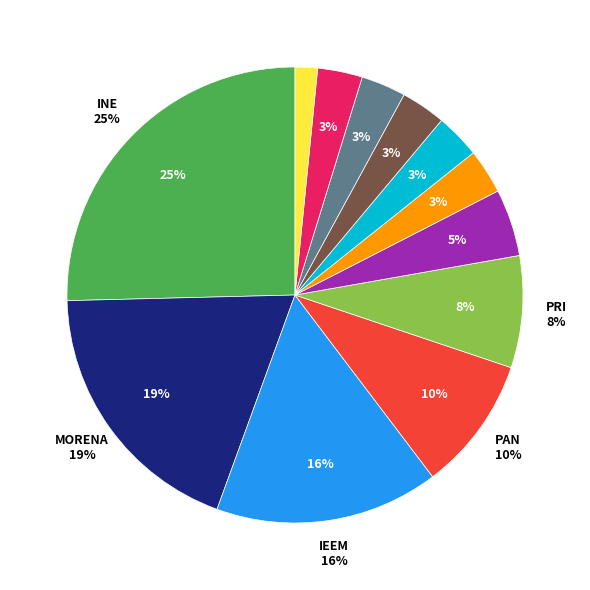

Is the sum of IEEM and PRD greater than half?

No